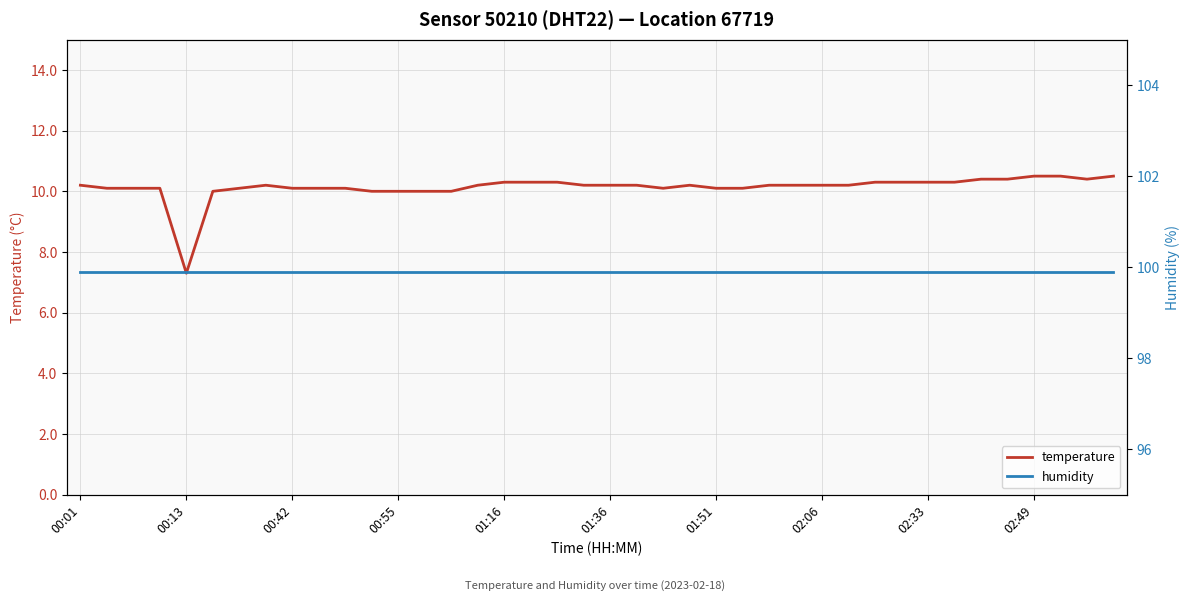

What is the maximum value for temperature?

10.5